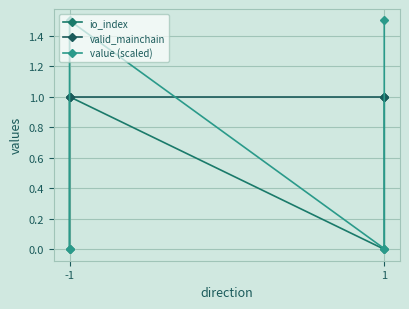

True or false: value (scaled) and io_index intersect in this chart.

False